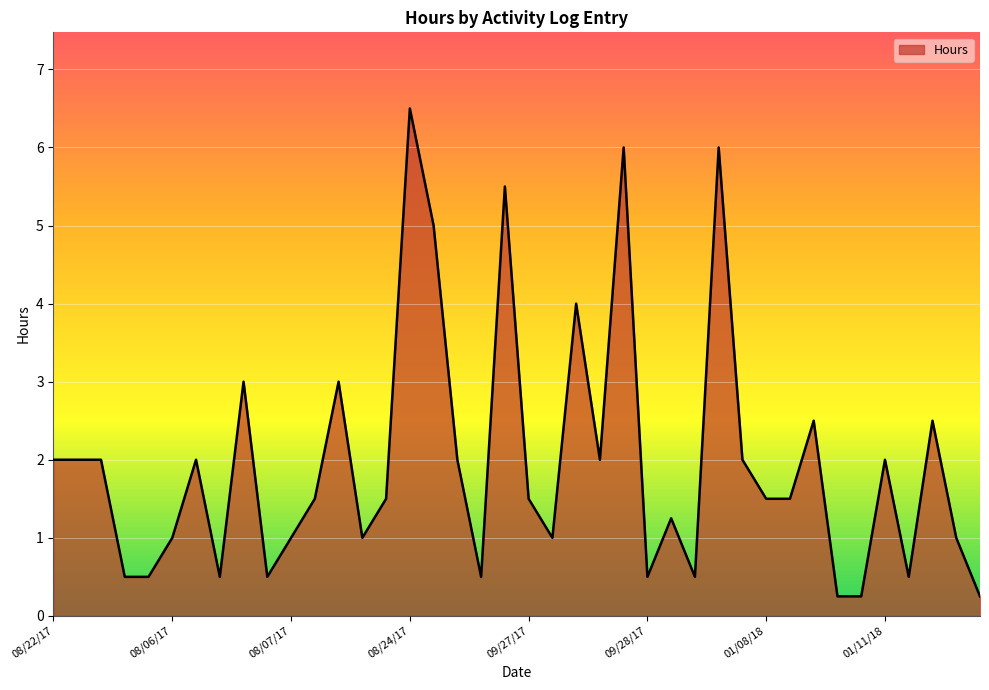

What is the maximum value shown in the chart?

6.5